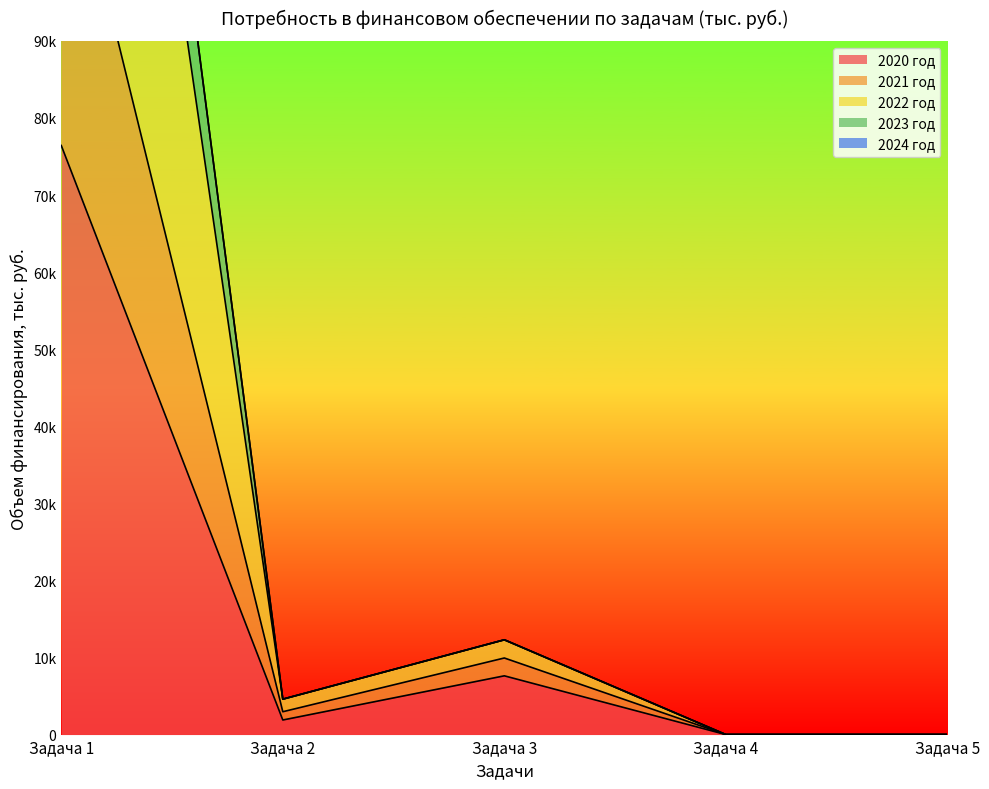

What is the difference between the 2021 год values at Задача 4 and Задача 1?

226946.4